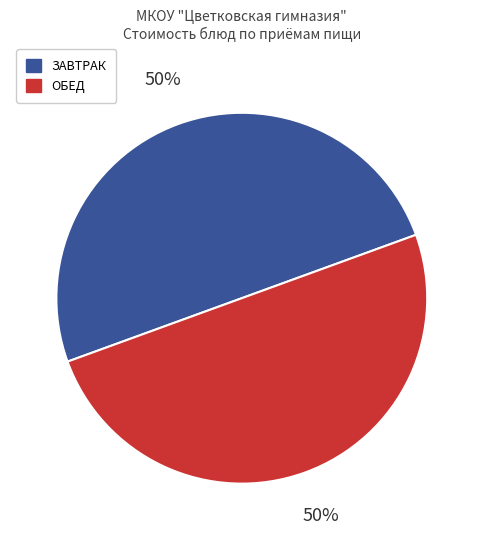

How many segments does this pie chart have?

2